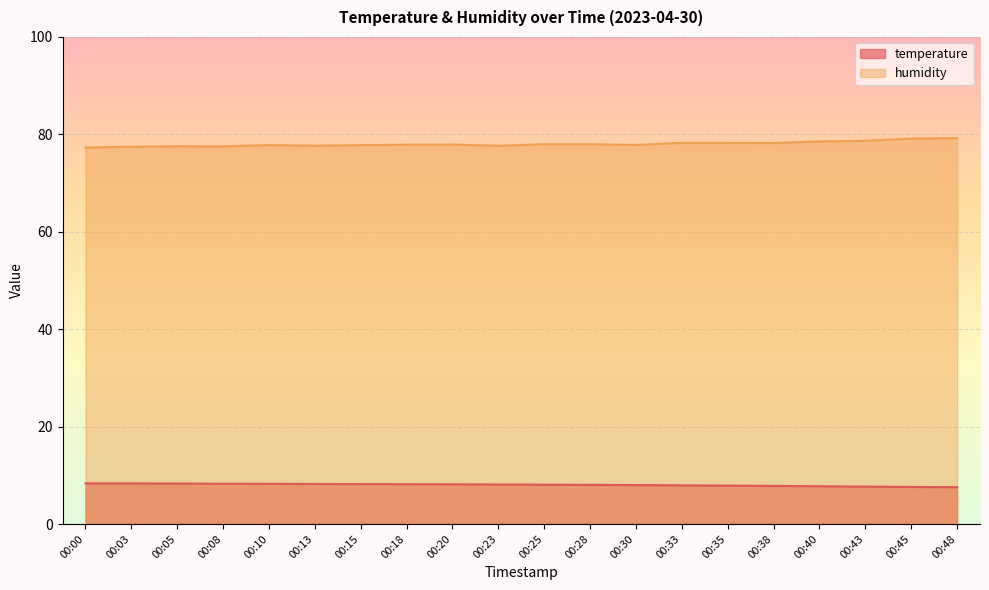

Is it true that temperature equals 7.9 at 00:33?

True